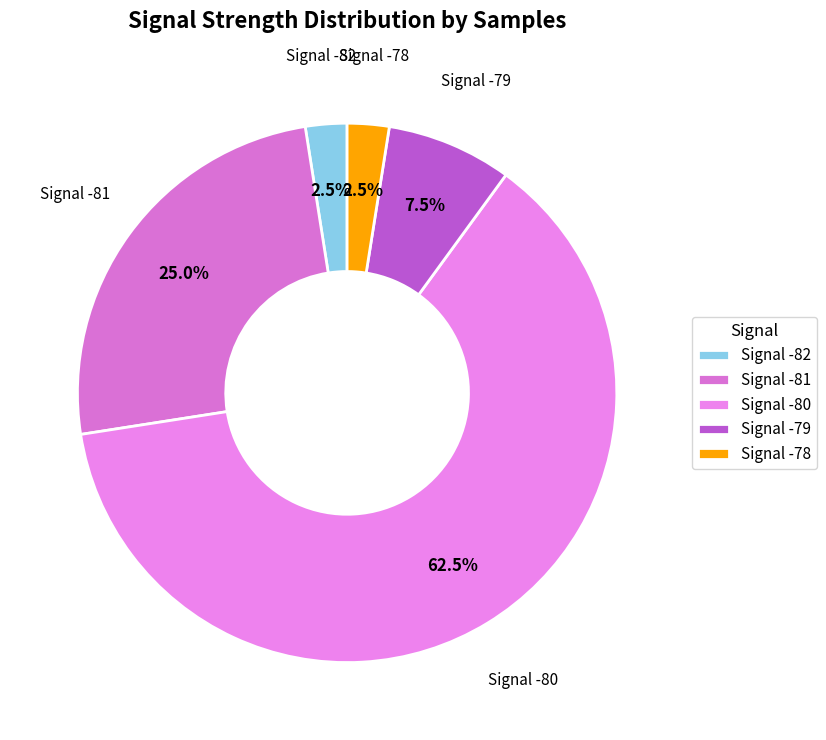

What percentage do Signal -78 and Signal -82 together represent?

5.0%